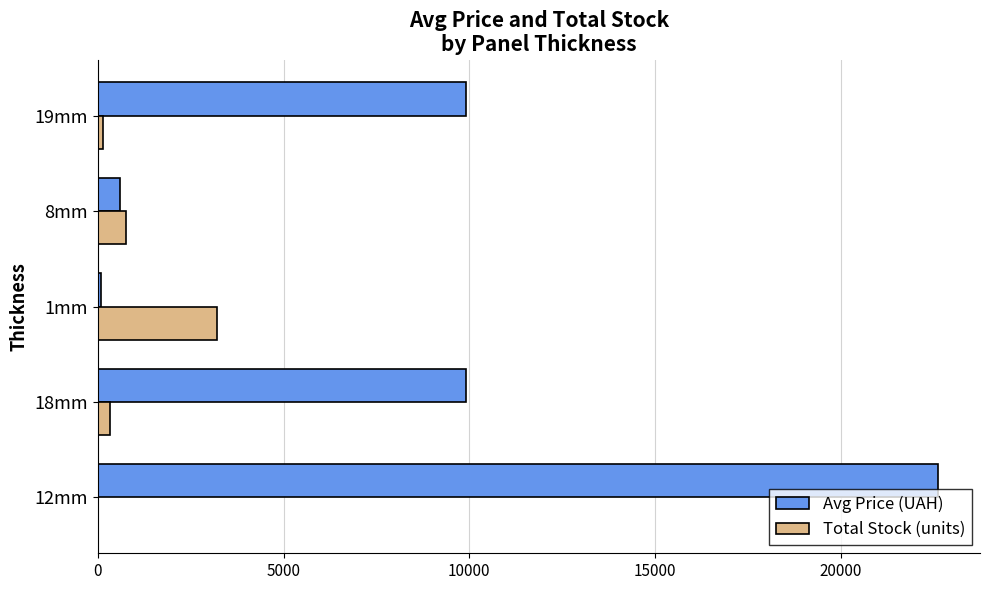

Which category has the highest value across all series?

12mm